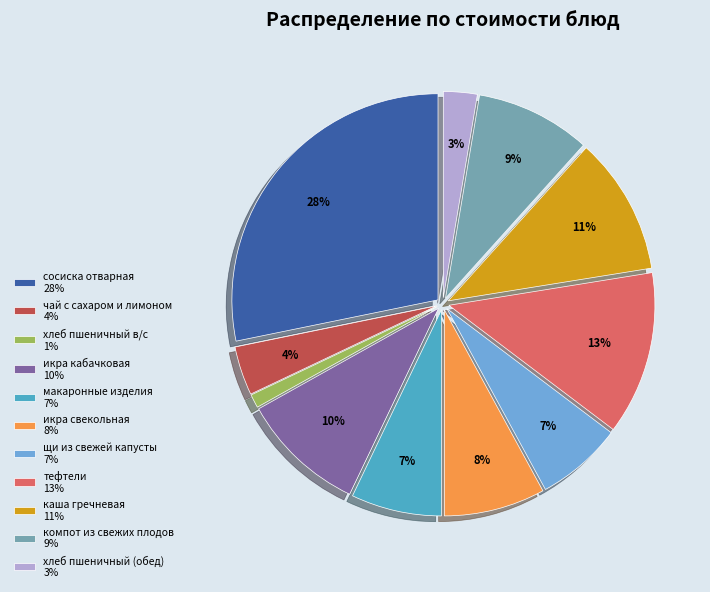

True or false: хлеб пшеничный (обед) accounts for 3% of the total.

True